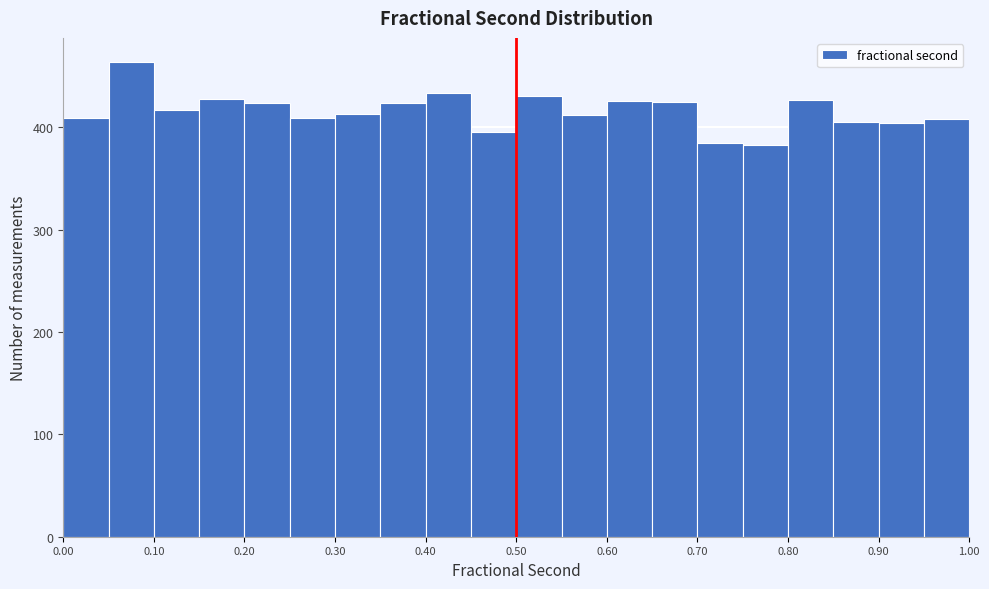

Over which range of the x-axis is the bar tallest?

0.05 to 0.10